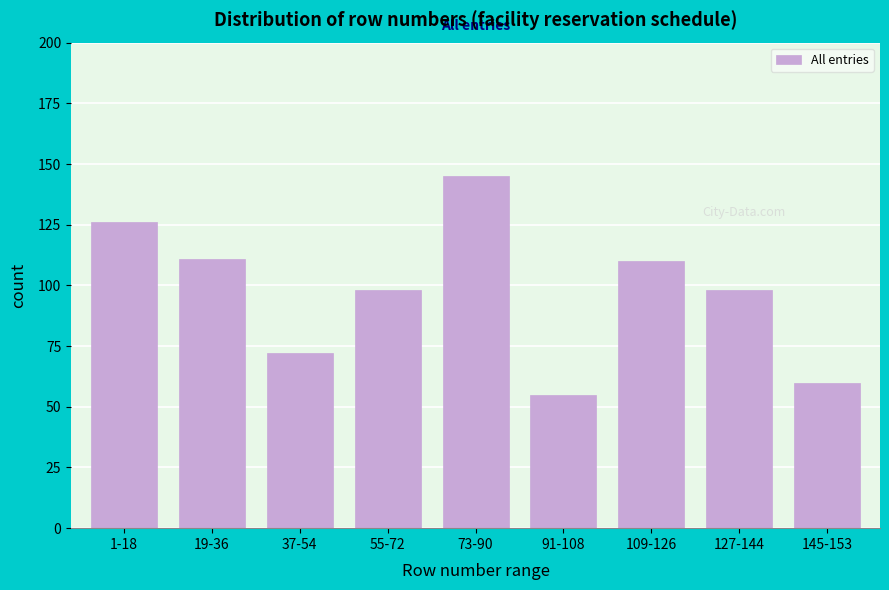

Reading left to right, list all the values displayed in this chart.

1-18=126	19-36=111	37-54=72	55-72=98	73-90=145	91-108=55	109-126=110	127-144=98	145-153=60